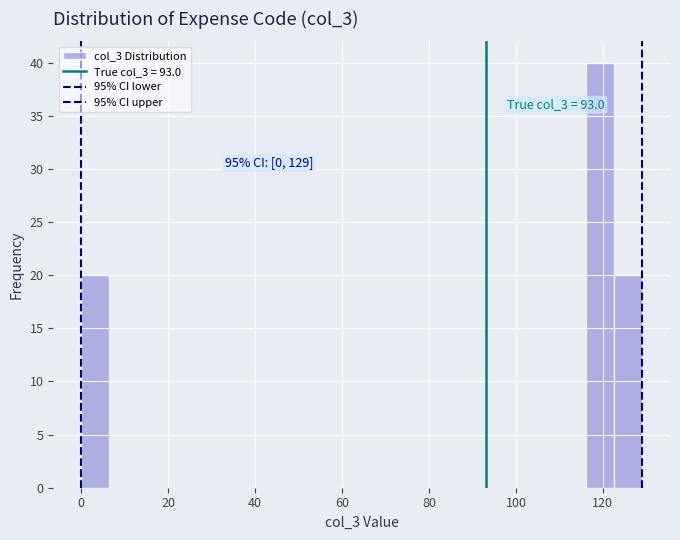

Read against the x-axis, roughly where is the centre of the tallest bar?

120